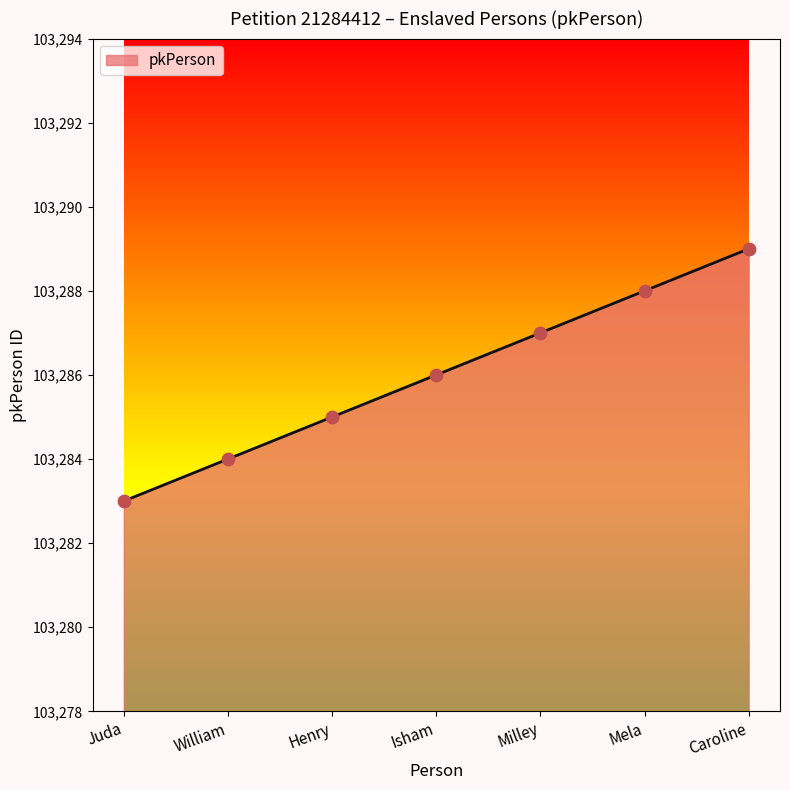

What is the change in value from William to Henry?

+1